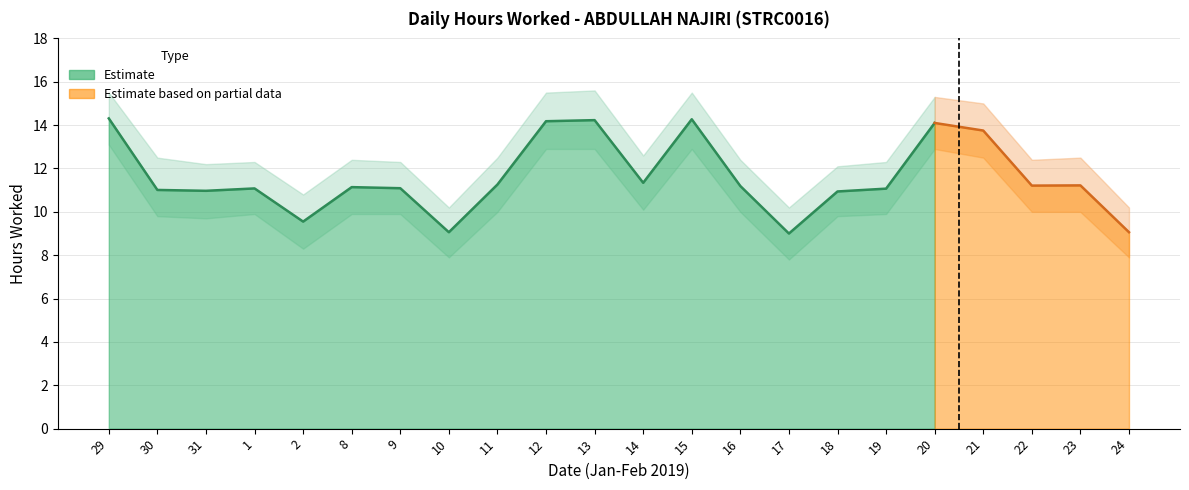

At how many categories does at least one series exceed 8?

22